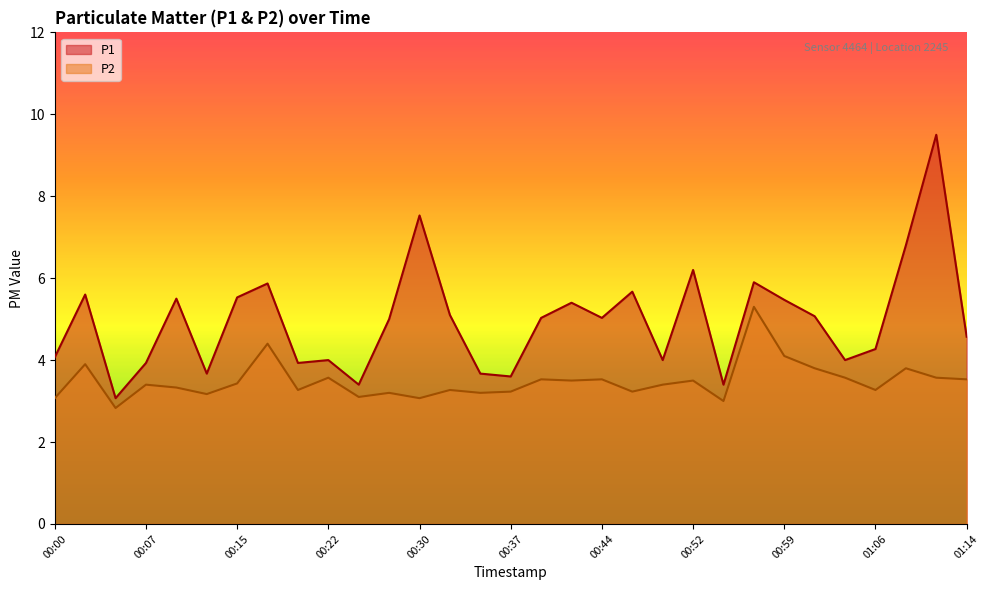

Which category has the highest value in the P2 series?

00:57